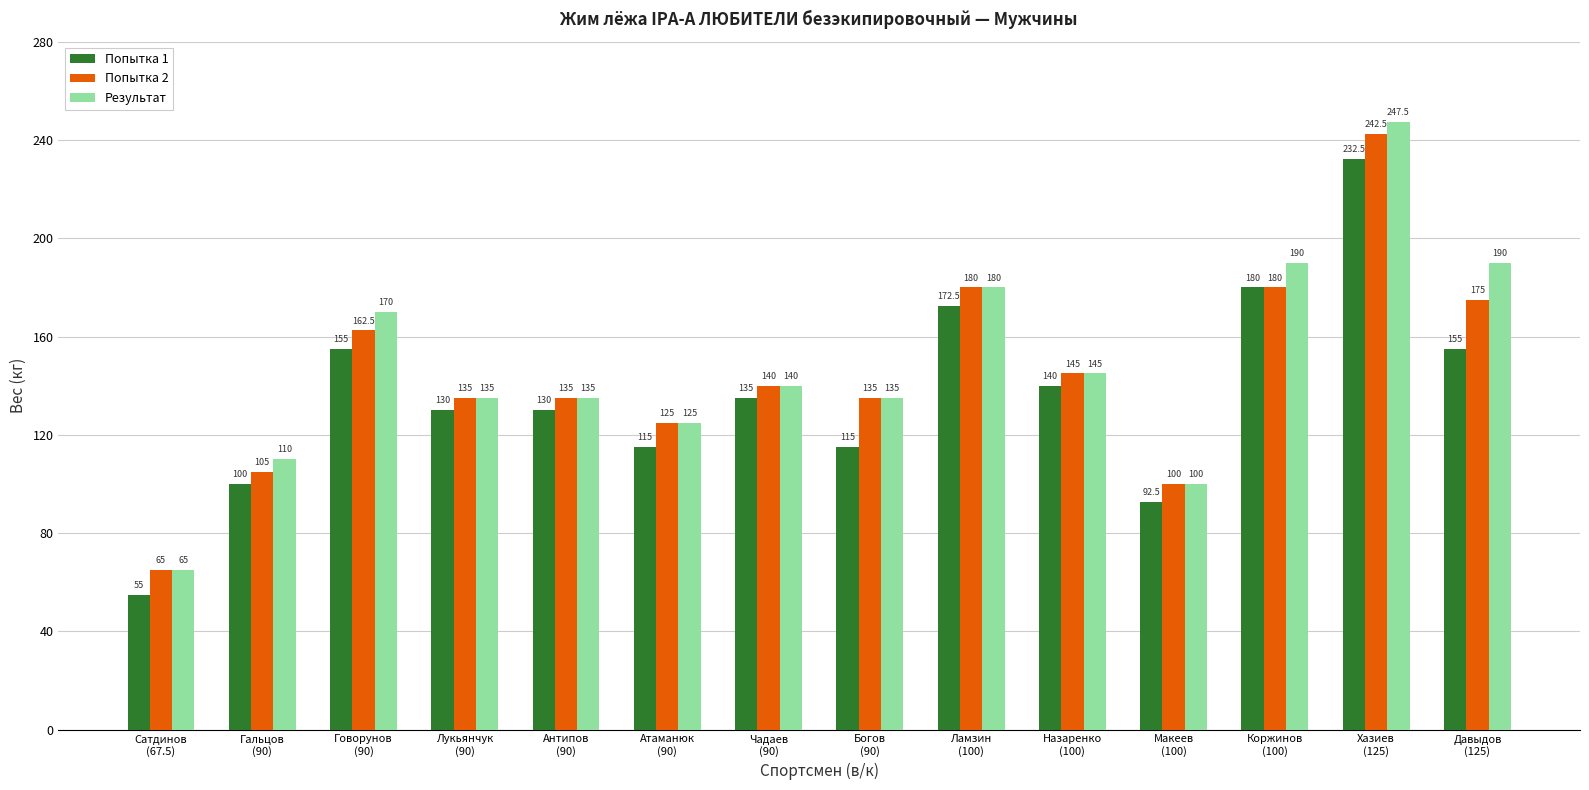

True or false: Попытка 1 has a value of 232.5 at Хазиев
(125).

True